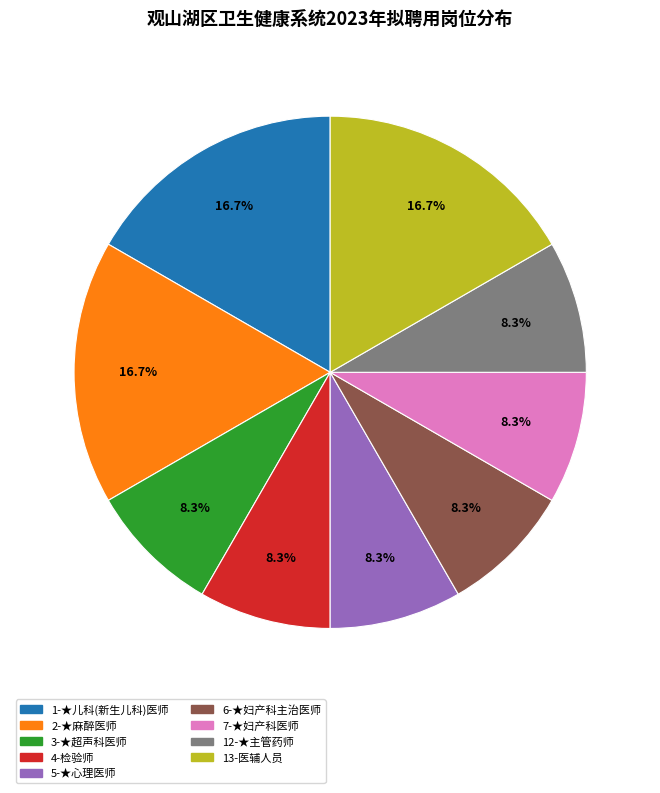

Is there any slice that represents more than half of the pie?

No